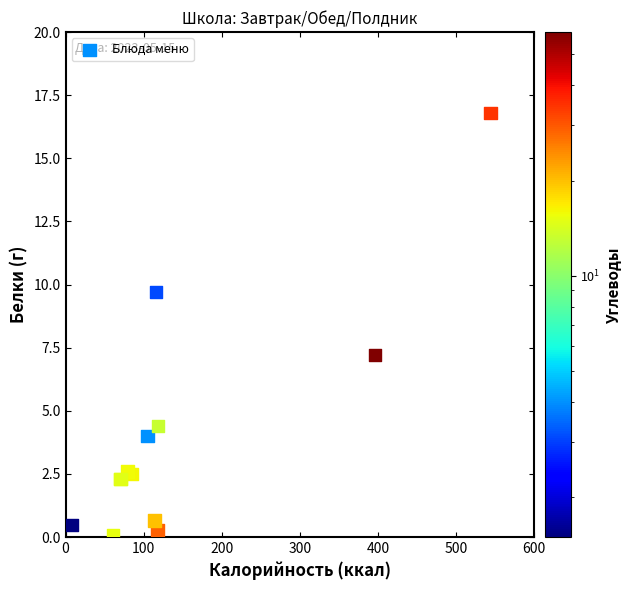

What Y value in the scatter plot is closest to 8?

7.2